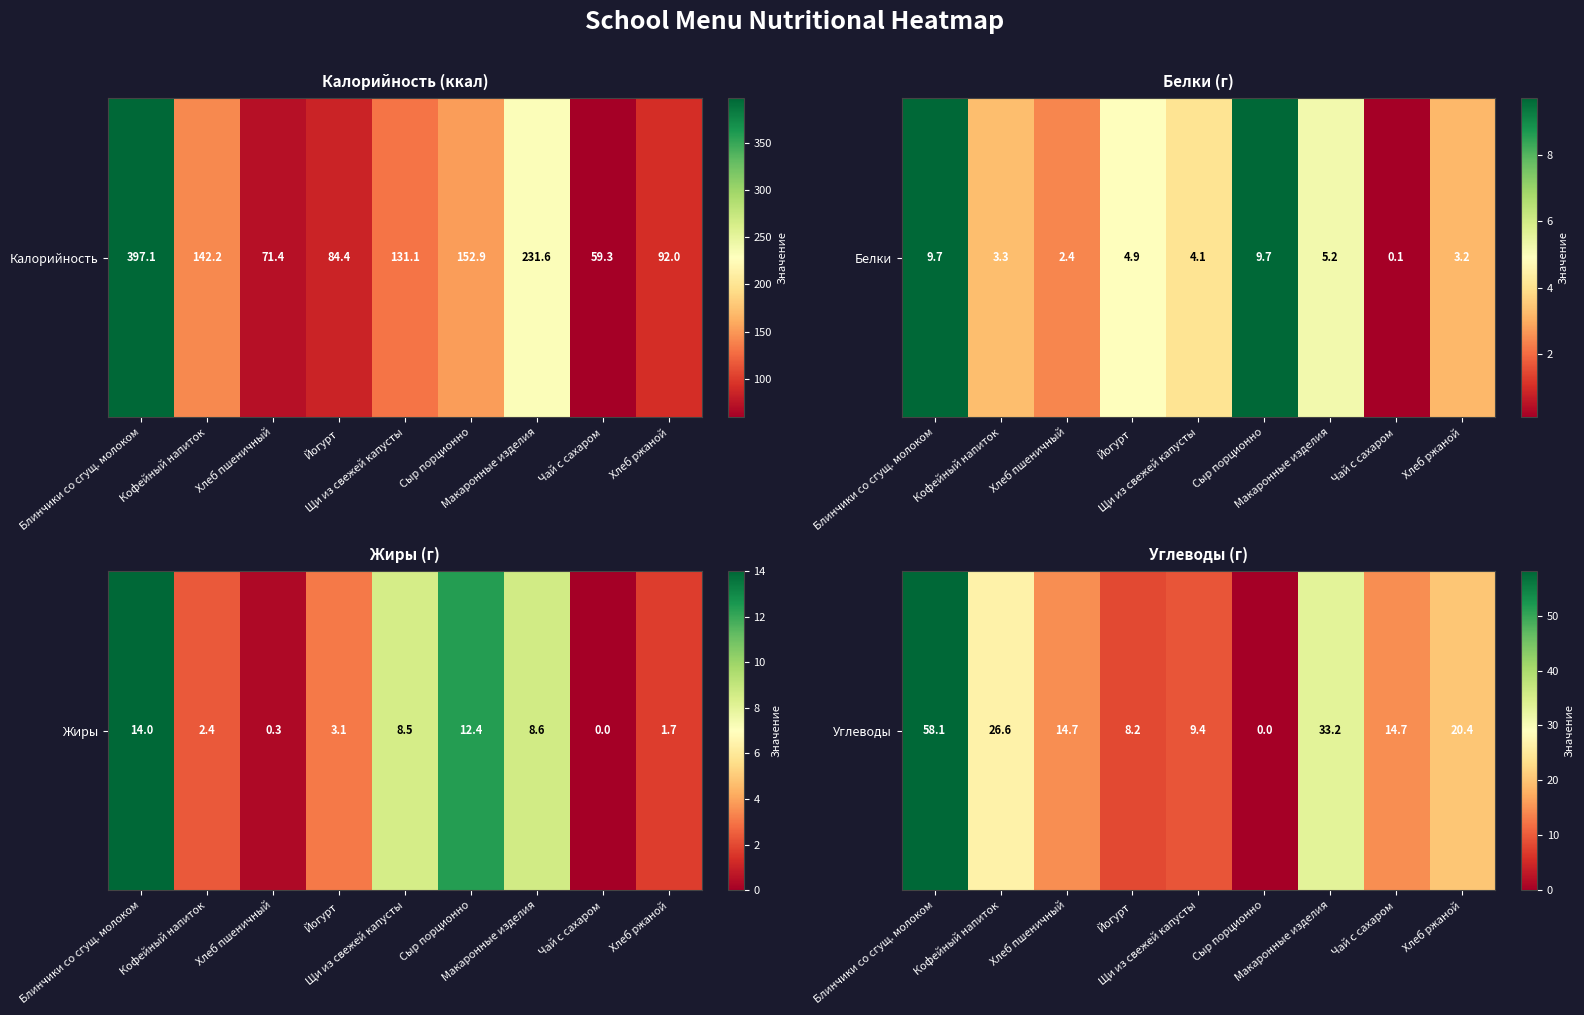

Which label corresponds to the smallest value in the chart?

Сыр порционно